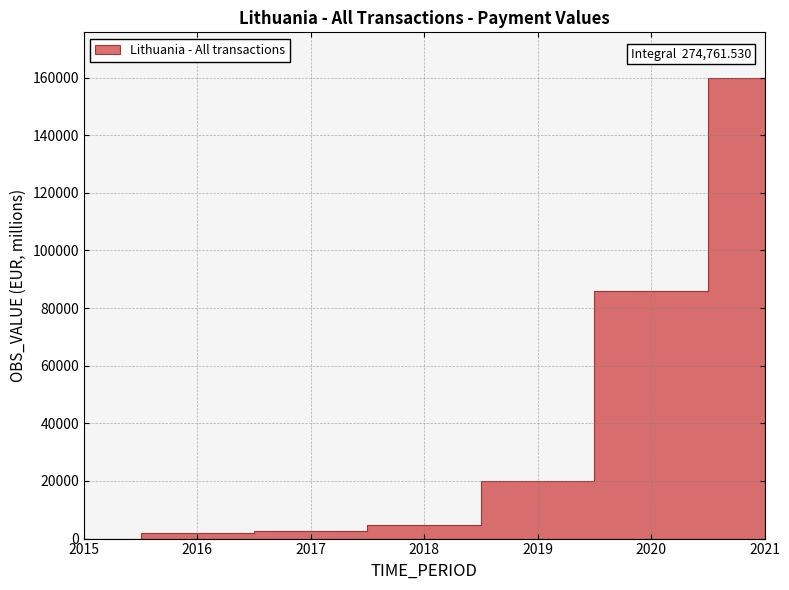

Where does the data first go above 4589?

2018